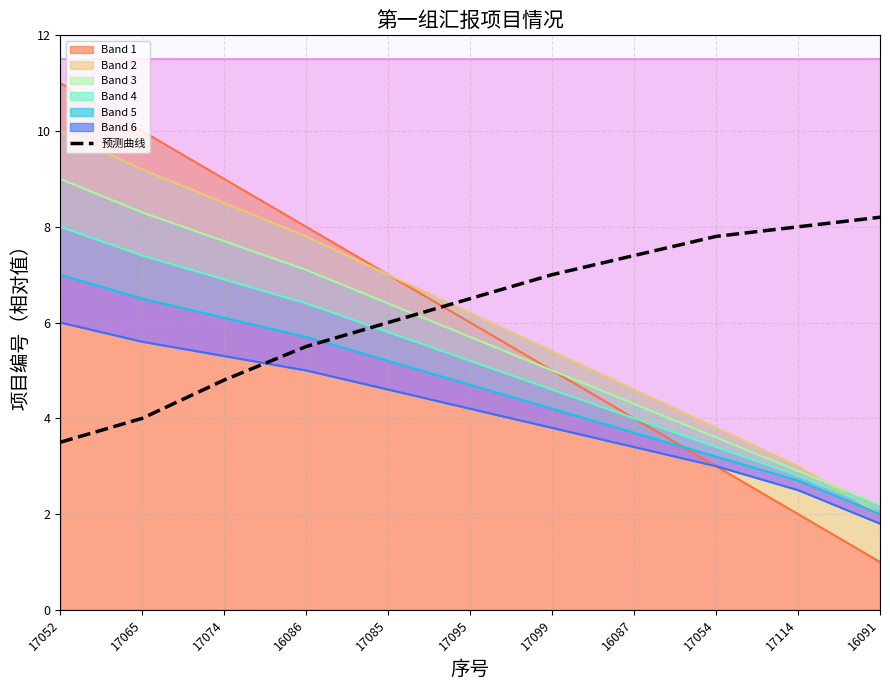

True or false: the data shows 6.0 at 17085.

True